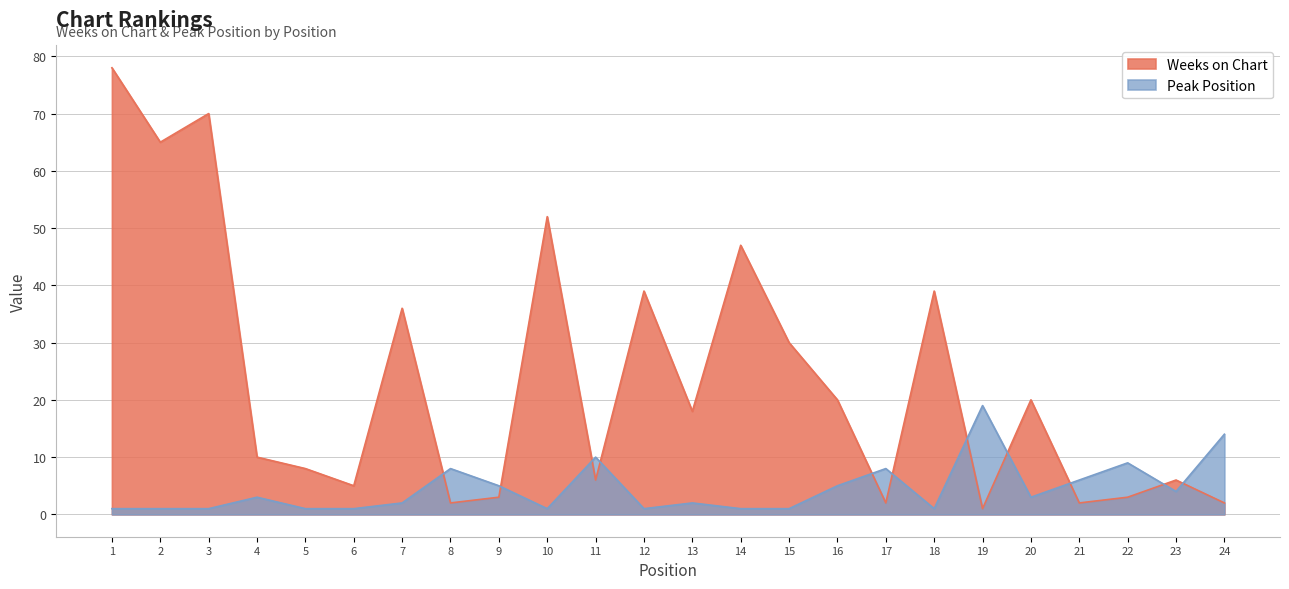

What is the difference between the second highest and second lowest values in the Peak Position series?

13